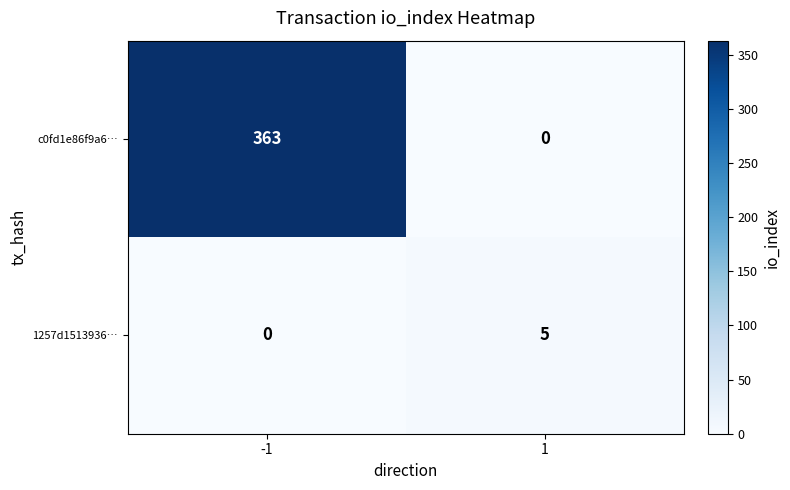

The c0fd1e86f9a6… series shows -180 at 1. True or false?

False